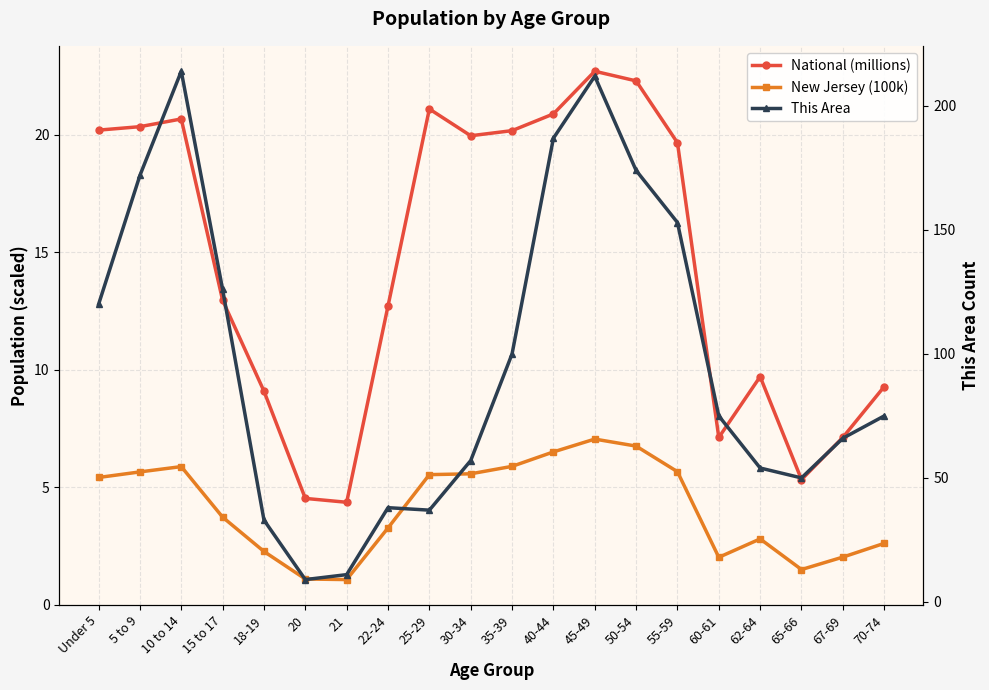

Rank the series by their maximum value, from lowest to highest.

New Jersey (100k), National (millions), This Area